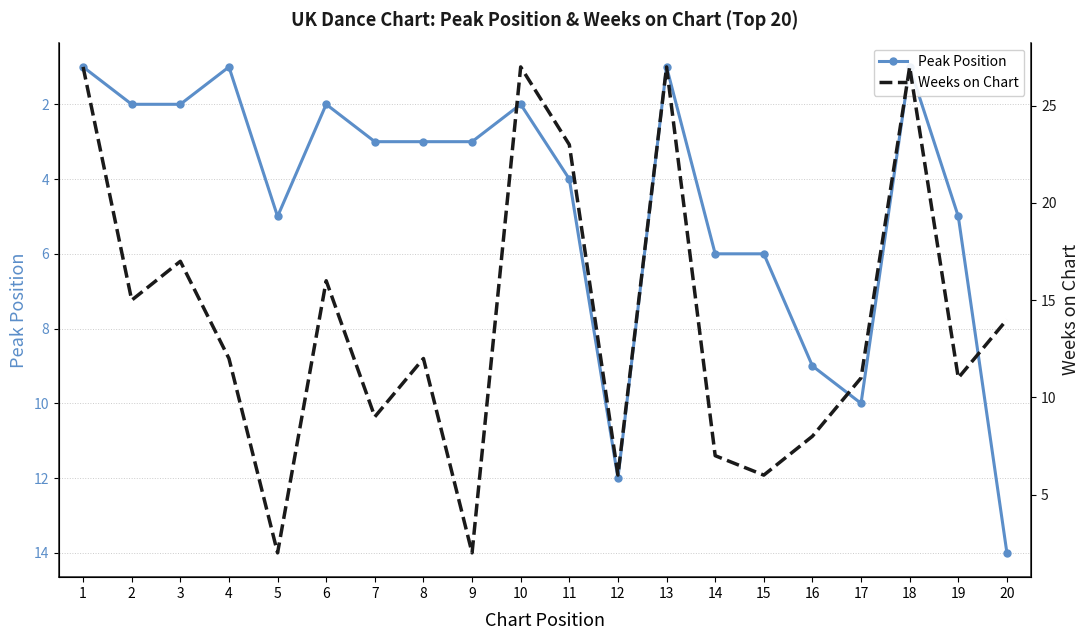

How many categories are shown in the chart?

20